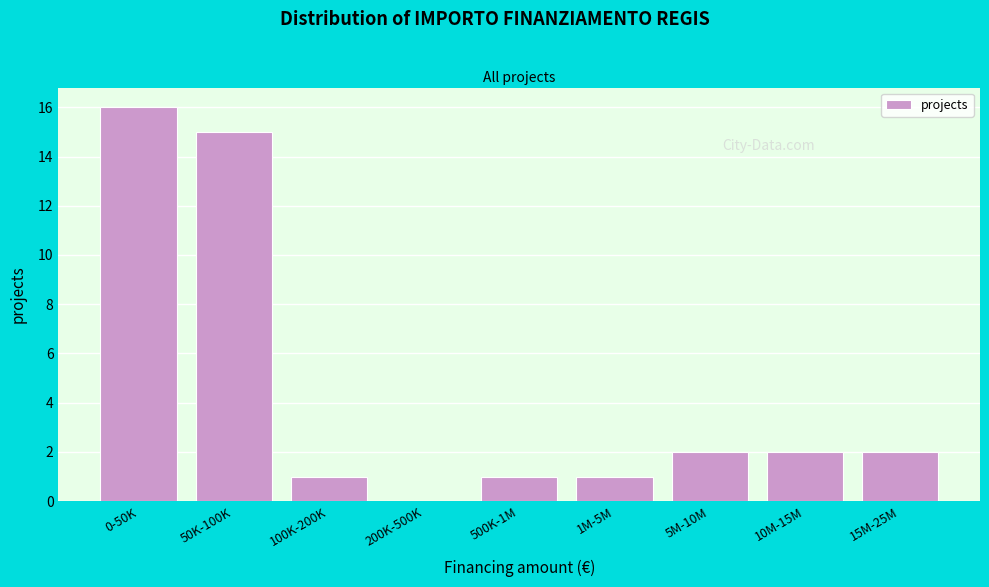

Reading left to right, what are all the values shown in this chart?

0-50K=16	50K-100K=15	100K-200K=1	200K-500K=0	500K-1M=1	1M-5M=1	5M-10M=2	10M-15M=2	15M-25M=2